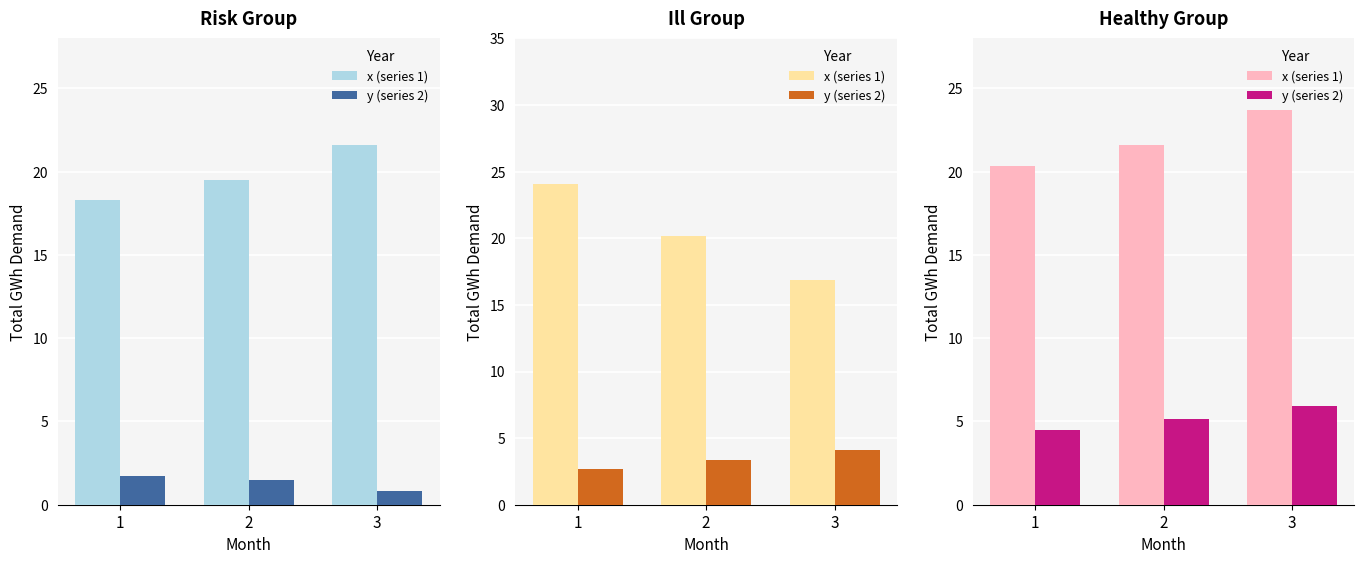

What is the spread (max minus min) of values at 2?

16.4